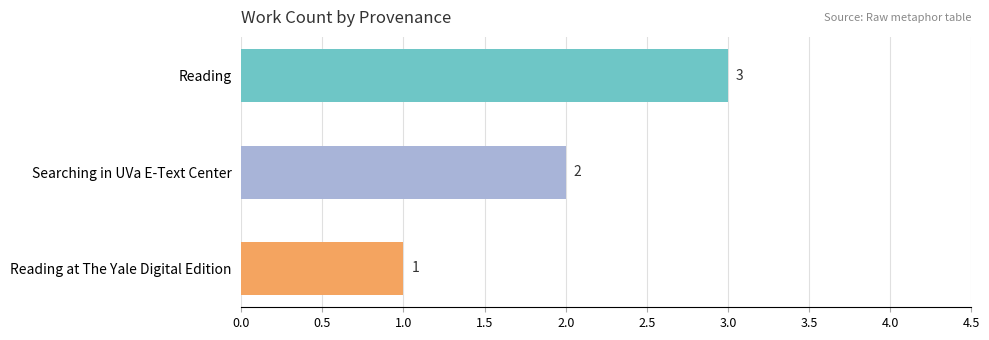

How many bars are there in total?

3